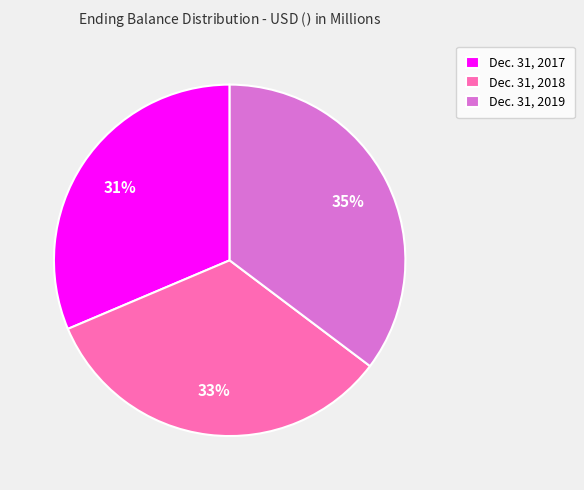

Does Dec. 31, 2019 represent more than half of the total?

No